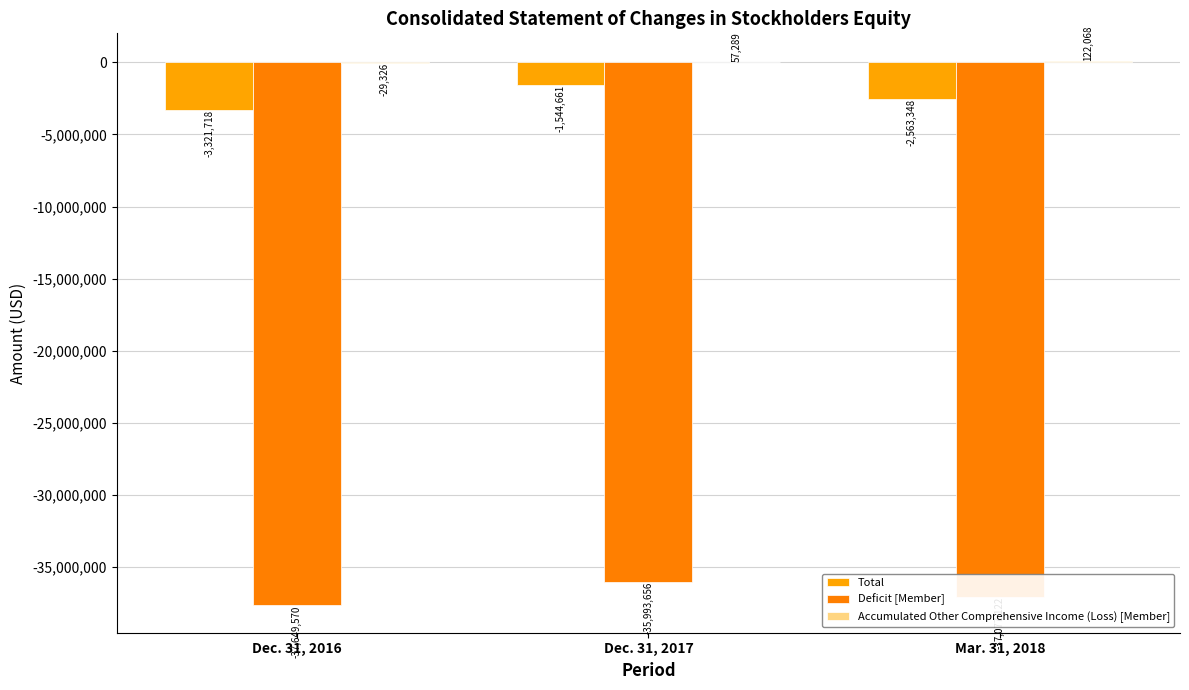

Which category has the lowest value across all series?

Dec. 31, 2016